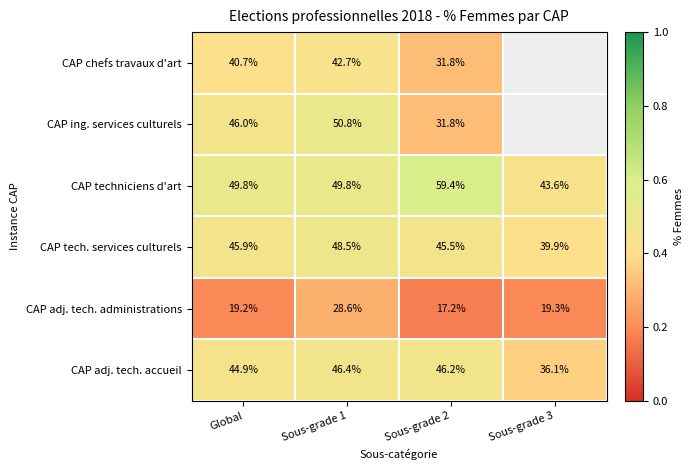

Which category has the highest value across all series?

Sous-grade 2